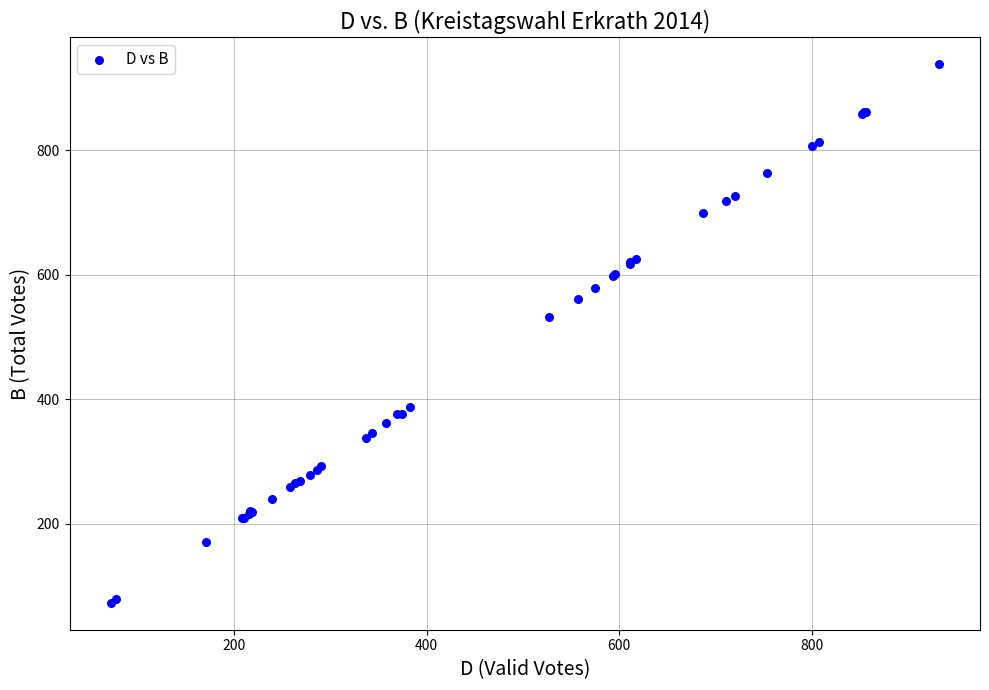

What Y value in the scatter plot is closest to 505?

532